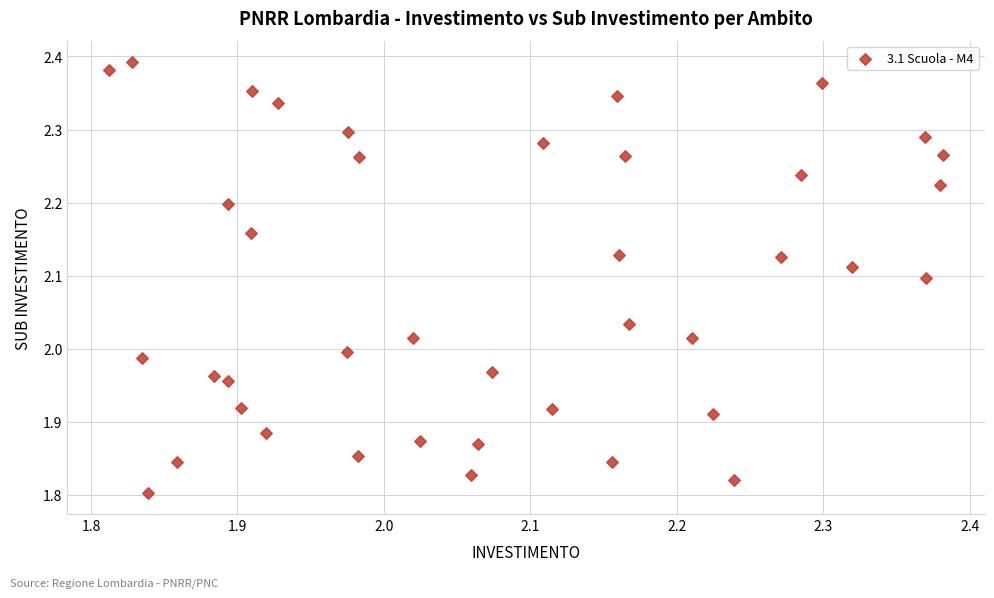

What is the range of X values (max minus min)?

0.6